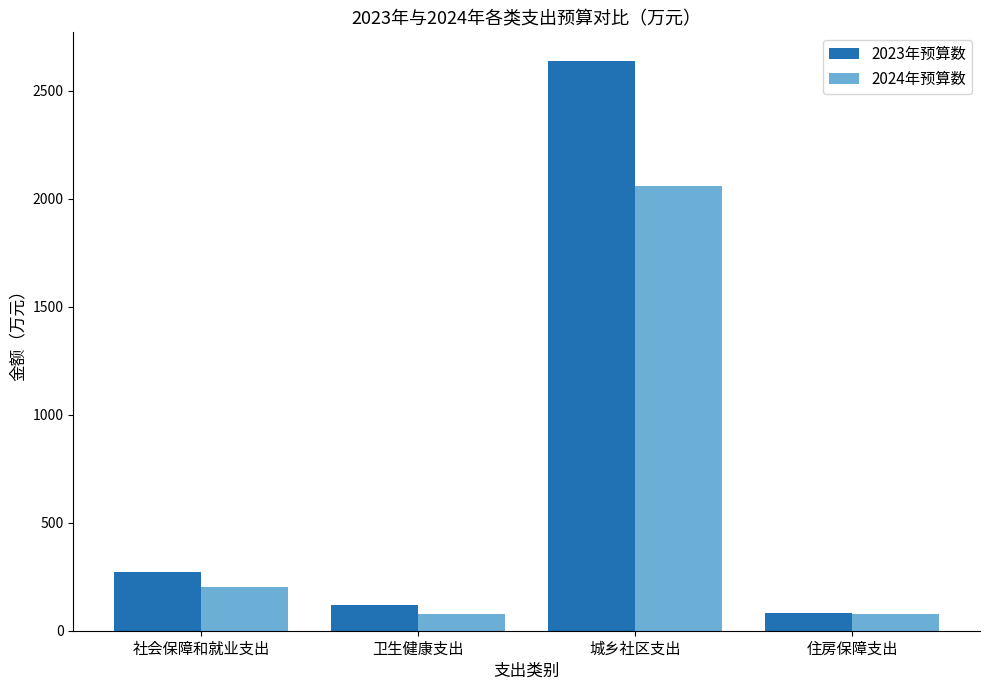

What position from the left is 社会保障和就业支出?

1